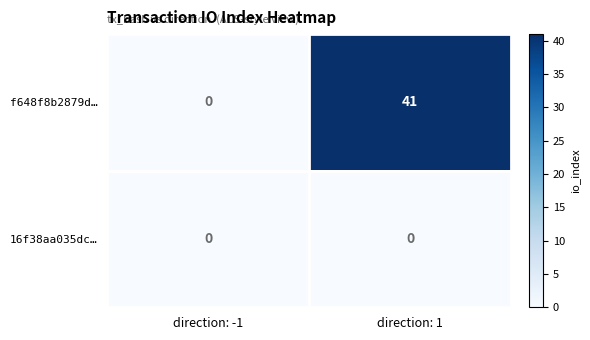

At which label is f648f8b2879d… closest to 20?

direction: -1